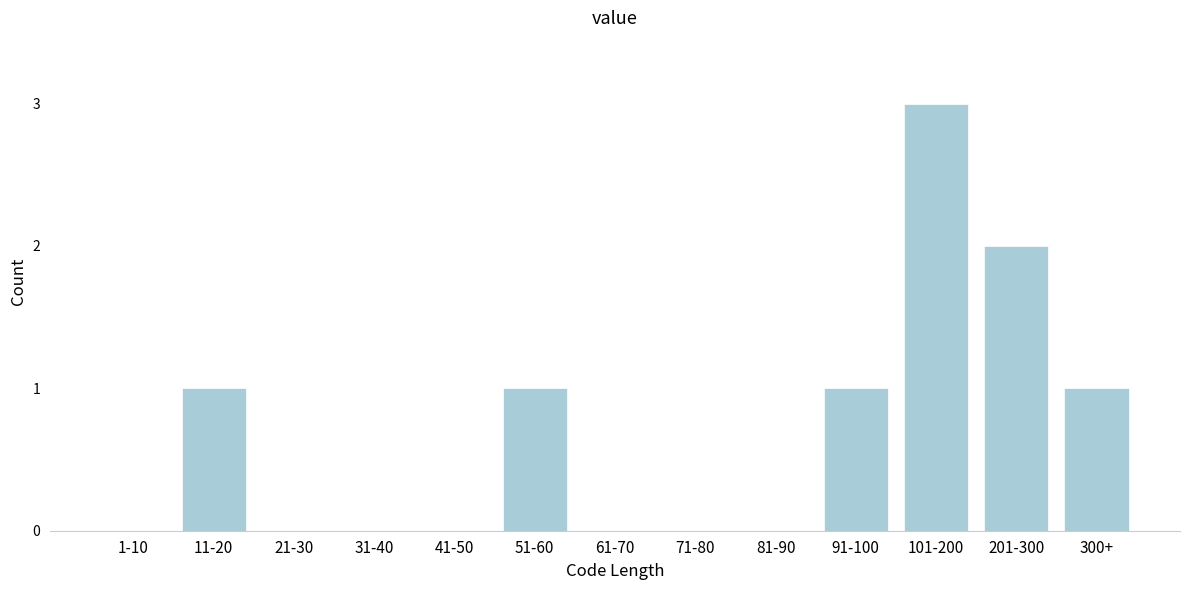

Reading right to left, list all the values displayed in this chart.

300+=1	201-300=2	101-200=3	91-100=1	81-90=0	71-80=0	61-70=0	51-60=1	41-50=0	31-40=0	21-30=0	11-20=1	1-10=0